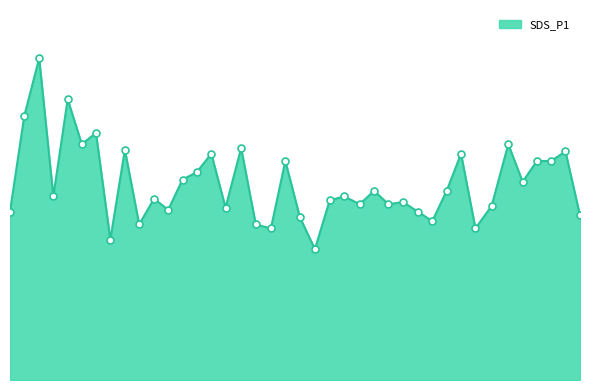

Does the chart display data point markers on the line(s)?

No